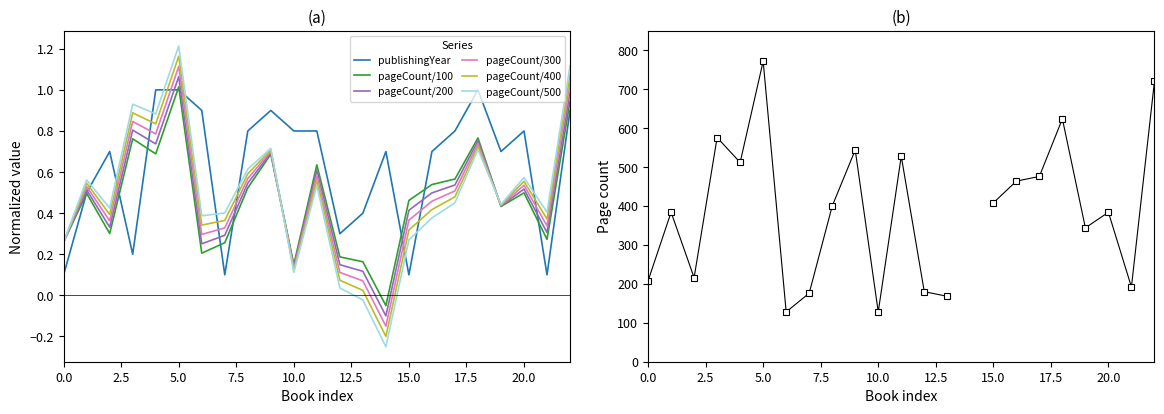

What is the difference between the maximum and minimum values in the pageCount series?

1.1